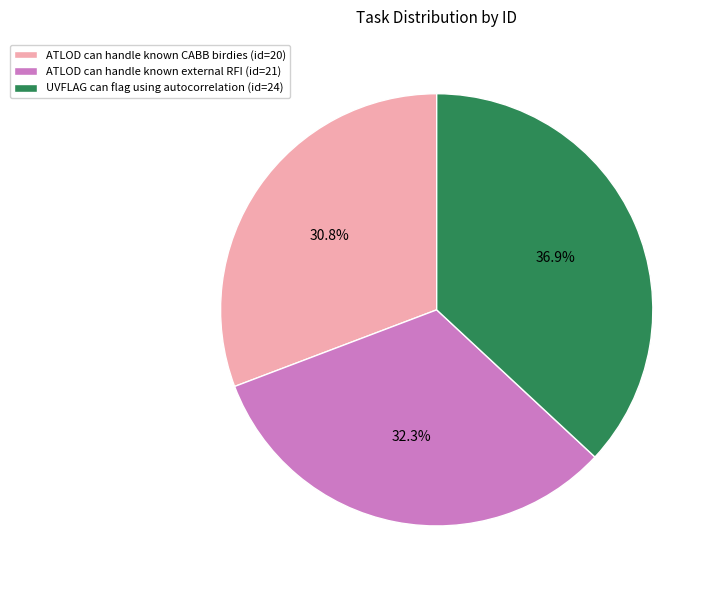

The ATLOD can handle known external RFI slice represents 32% of the pie. True or false?

True